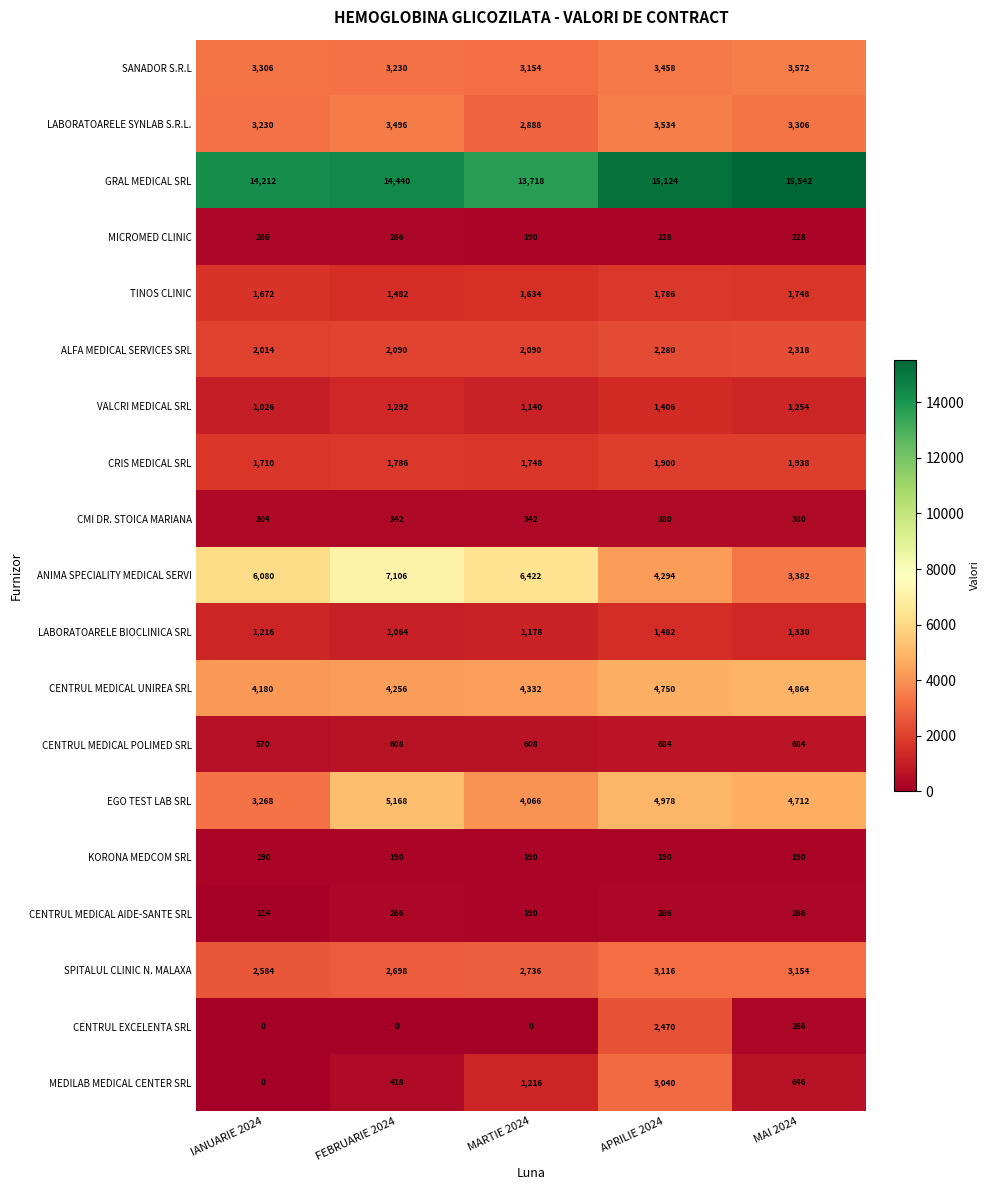

At which label is CENTRUL MEDICAL UNIREA SRL closest to 4522?

MARTIE 2024